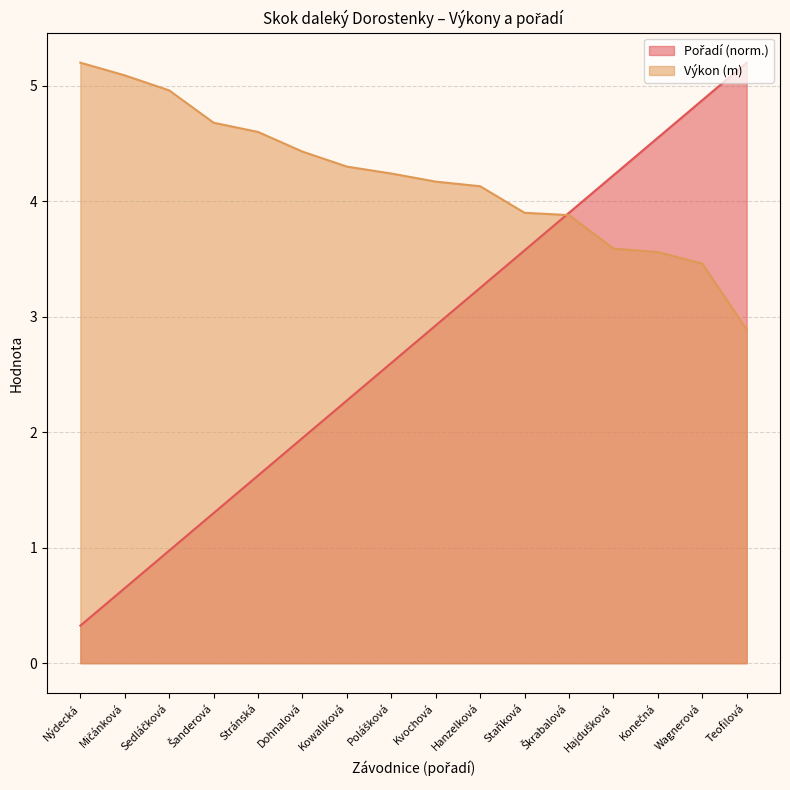

Which series has the largest total across all categories?

Výkon (m)